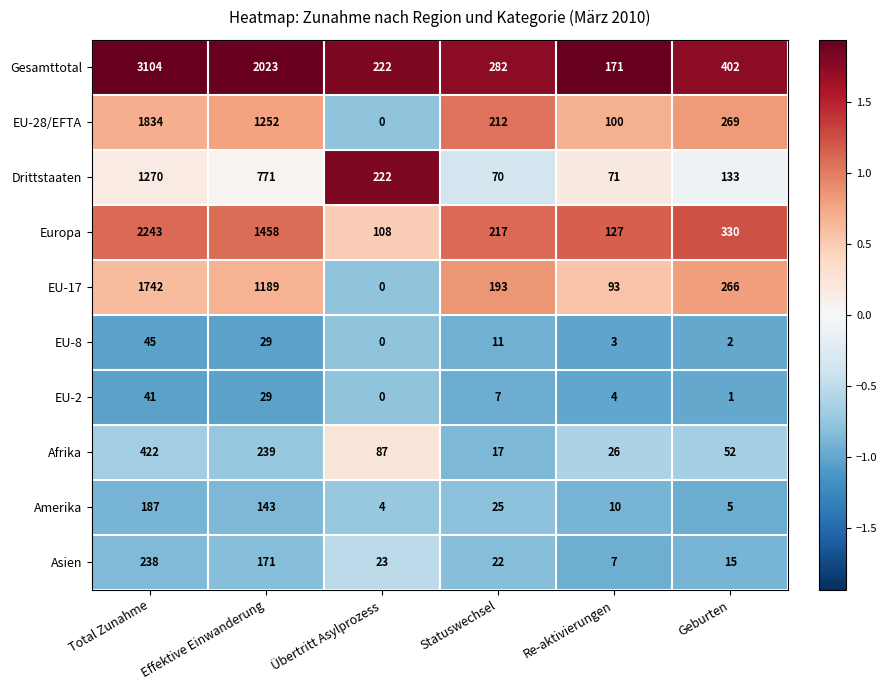

Rank the series at Geburten from highest to lowest value.

Gesamttotal, Europa, EU-28/EFTA, EU-17, Drittstaaten, Afrika, Asien, Amerika, EU-8, EU-2